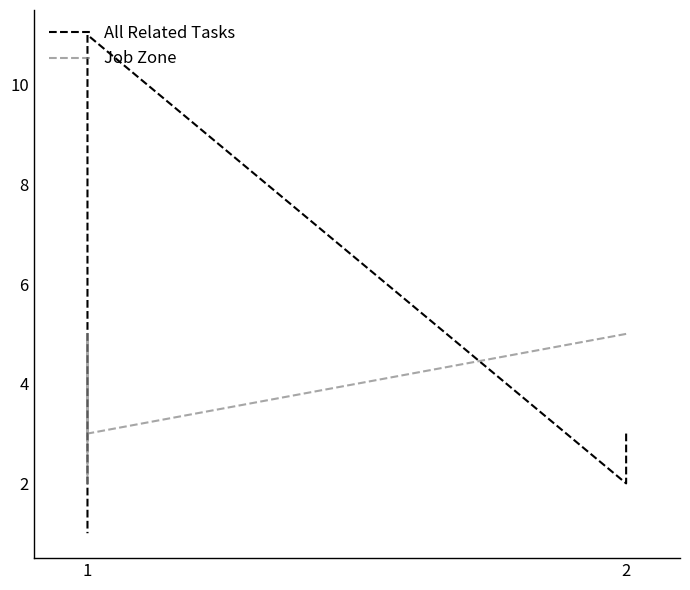

Does the chart display data point markers on the line(s)?

No